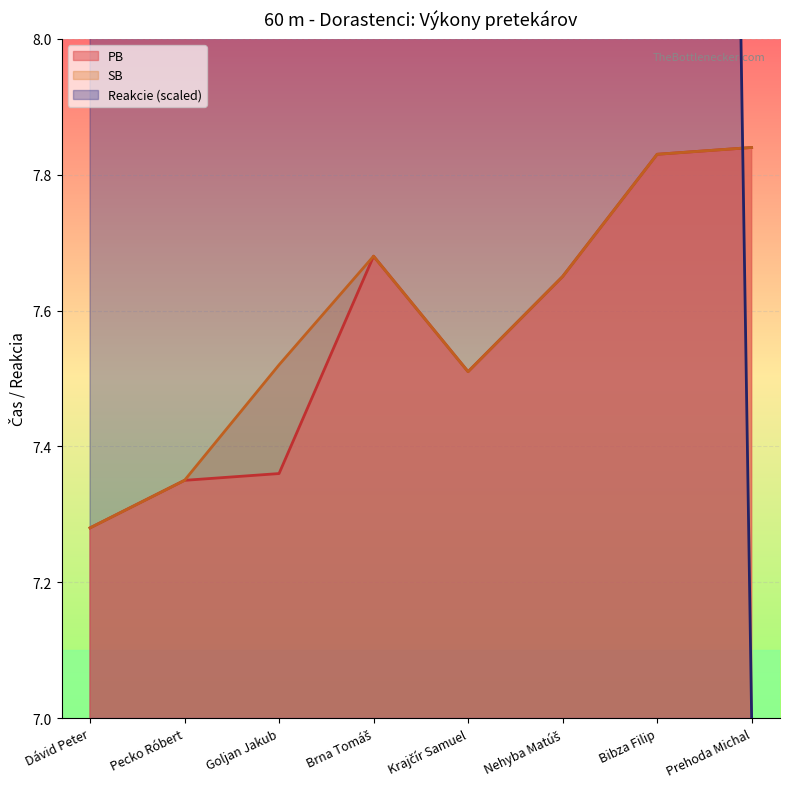

How many series are shown in this chart?

3